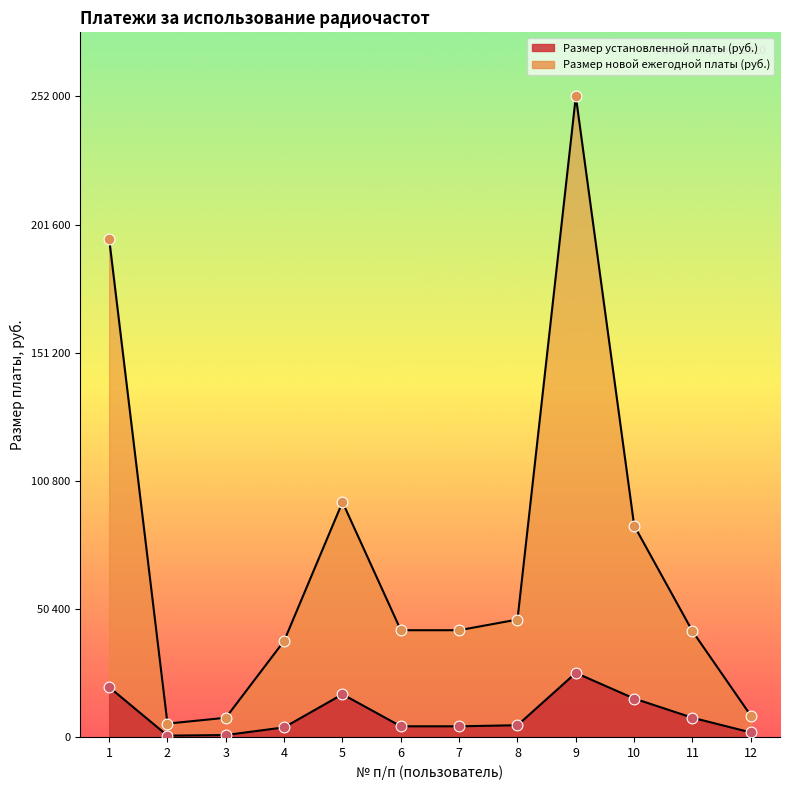

What is the total value across all series at 2?

5775